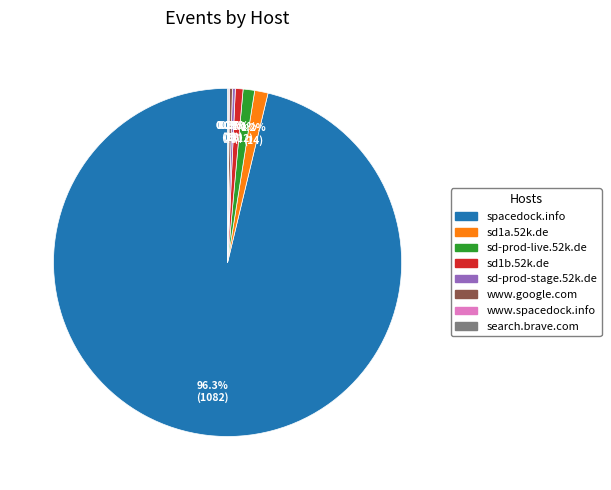

Approximately how many times larger is the value at sd1b.52k.de compared to sd1a.52k.de?

0.6